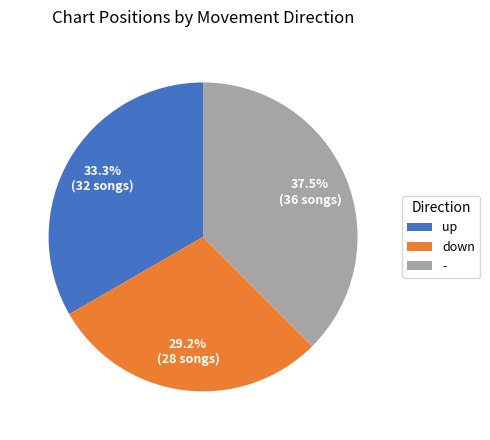

What is the total percentage of up and -?

70.8%